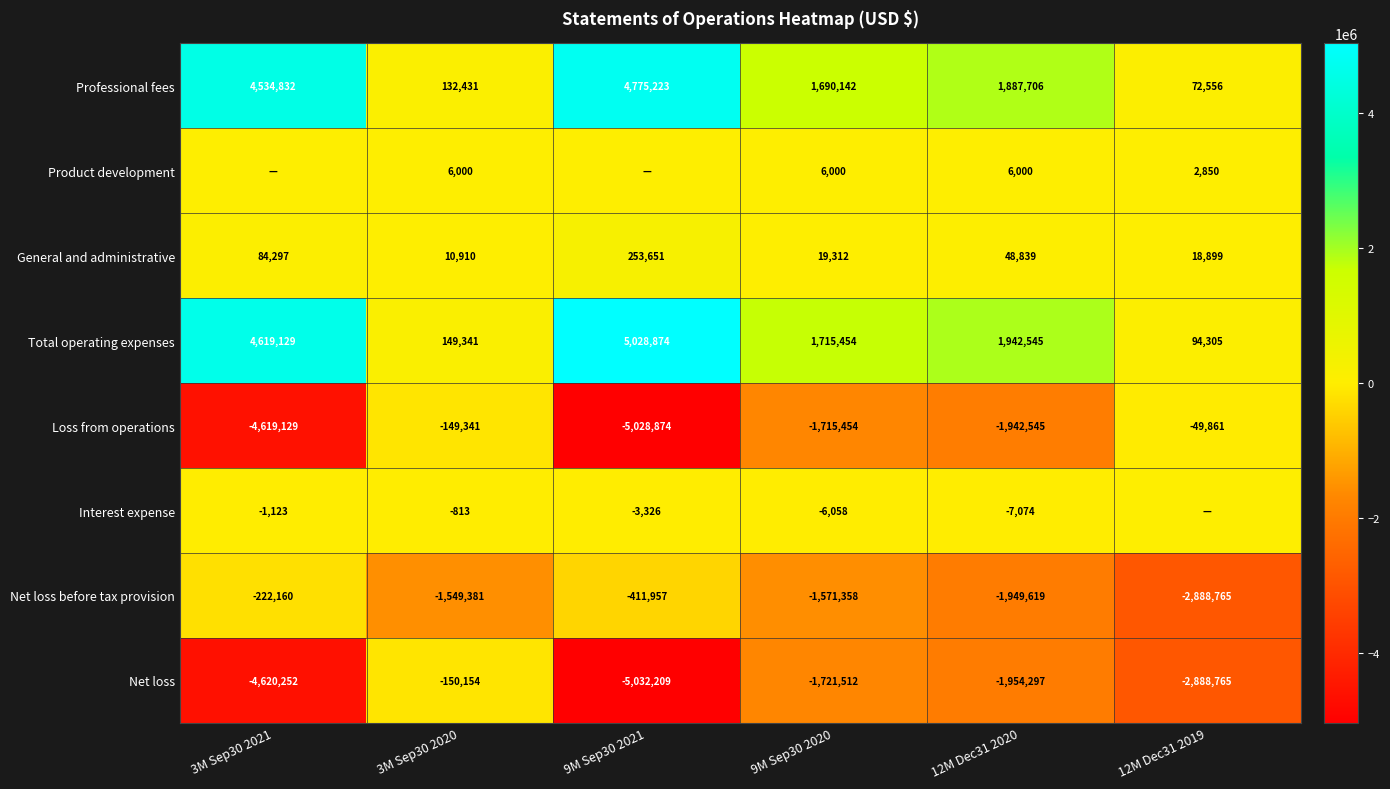

Is the value of General and administrative at 3M Sep30 2021 greater than the value of Professional fees at 9M Sep30 2021?

No